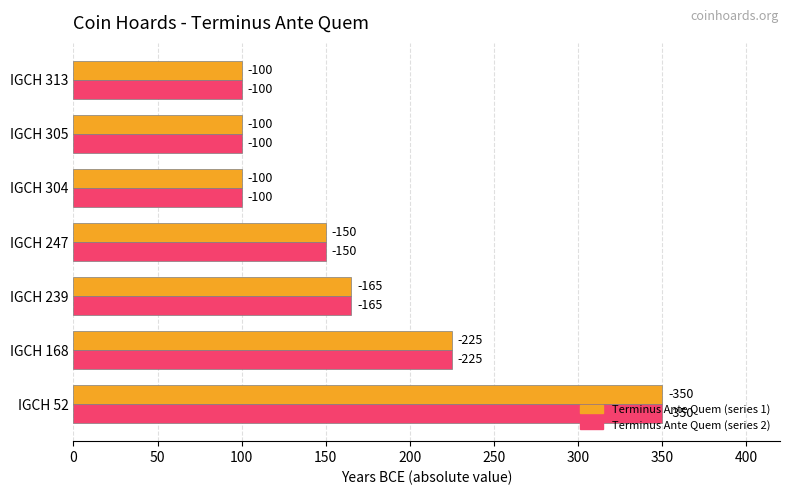

True or false: Terminus Ante Quem (raw) has a value of 172 at IGCH 313.

False